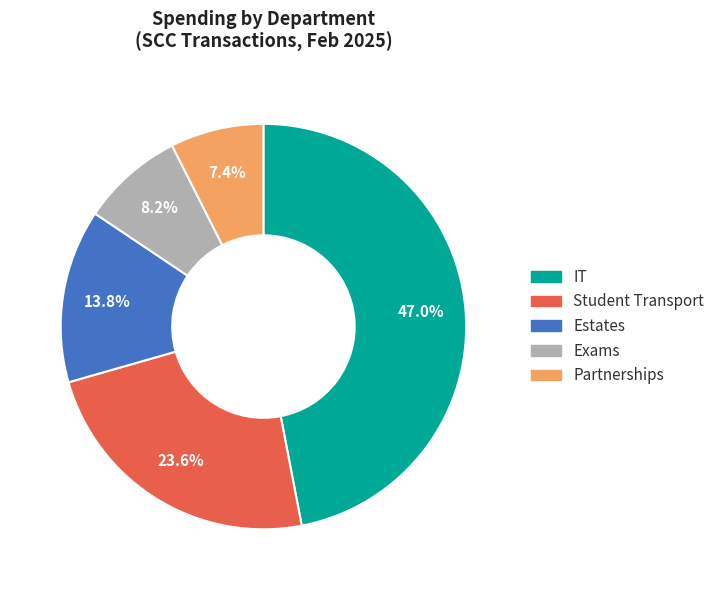

What percentage is the Estates slice, to the nearest percent?

14%